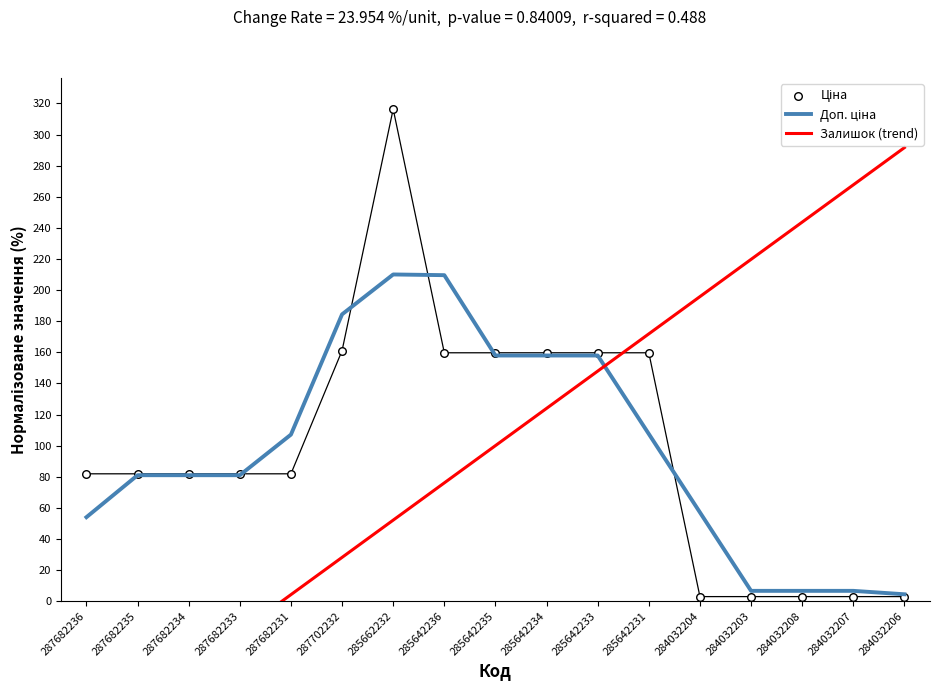

At how many categories does at least one series exceed 13?

17